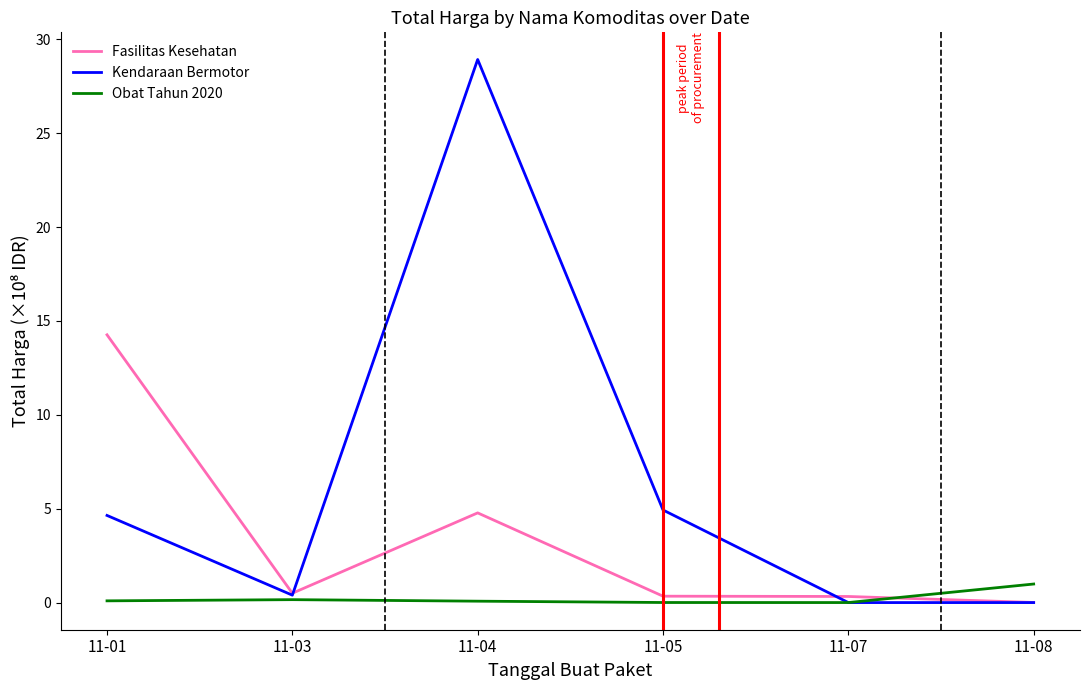

True or false: Fasilitas Kesehatan has a value of 4.8 at 11-04.

True